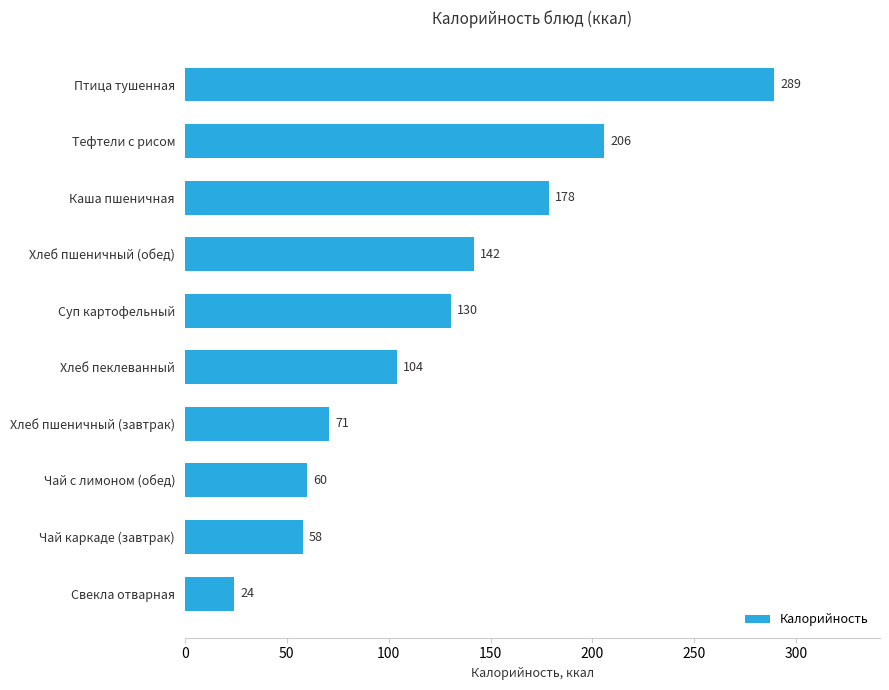

Approximately how many times larger is the value at Птица тушенная compared to Каша пшеничная?

1.6